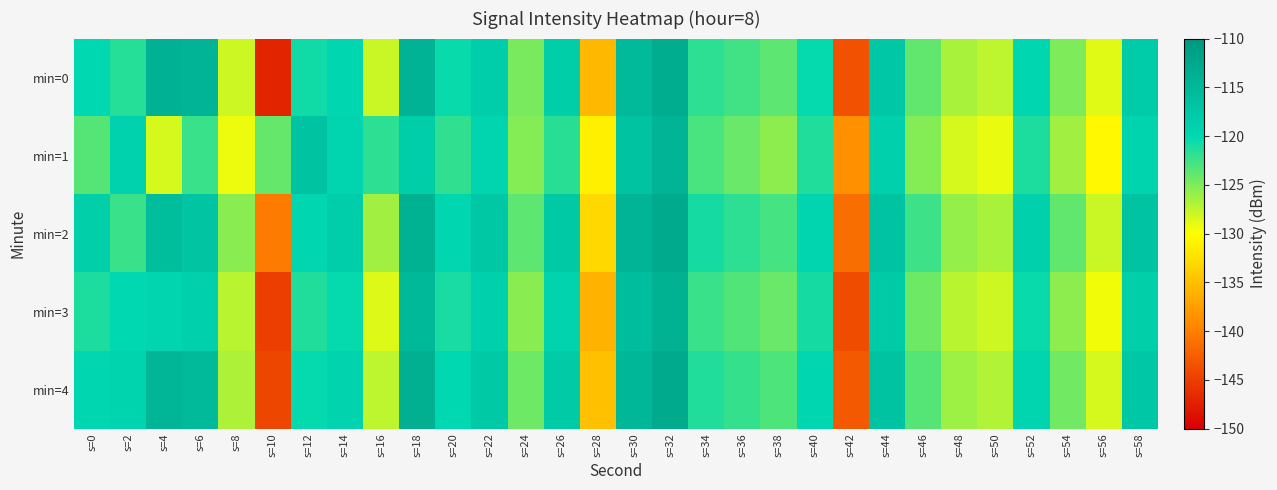

What is the spread (max minus min) of values at s=28?

4.8